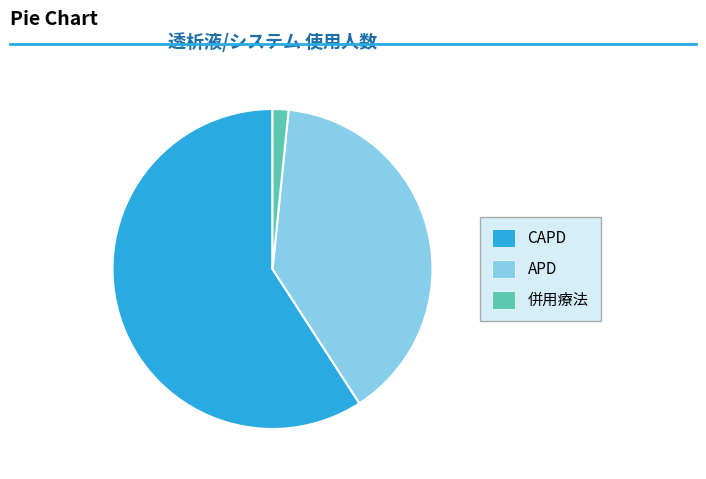

What is the smallest slice in the pie chart?

併用療法